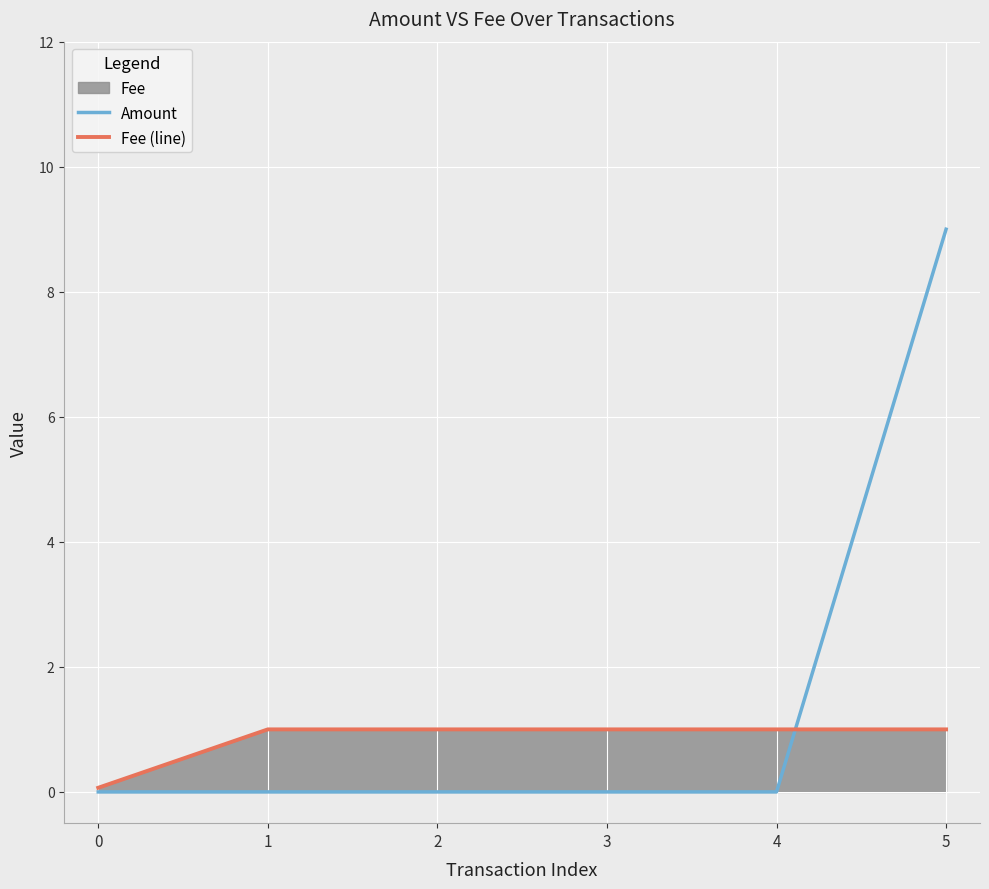

Reading right to left, extract all data points from this chart.

Amount: 9.0	0.0	0.0	0.0	0.0	0.0
Fee (line): 1.0	1.0	1.0	1.0	1.0	0.1